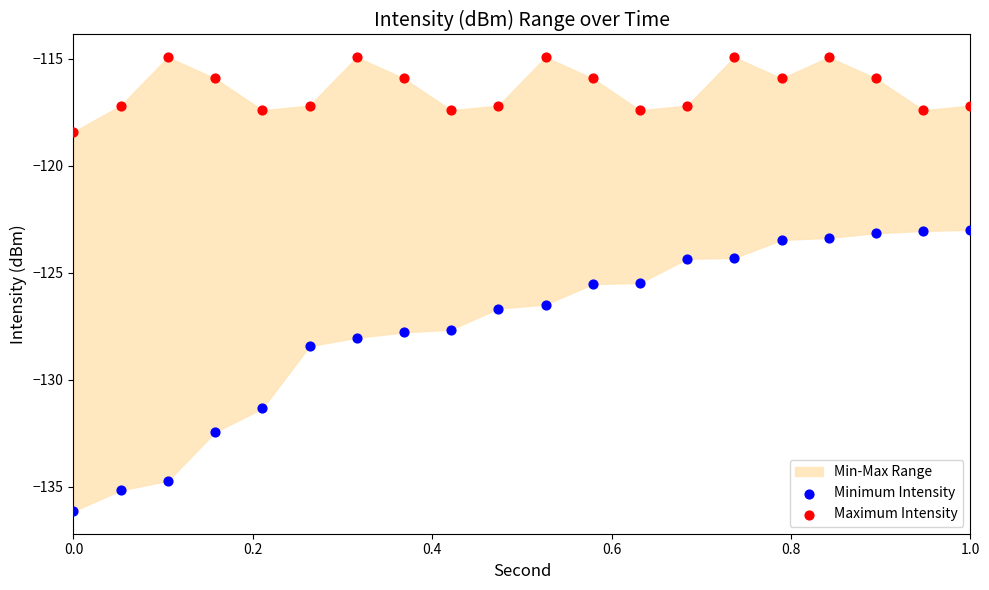

Across all data points, what is the range of Y values (max minus min)?

21.2